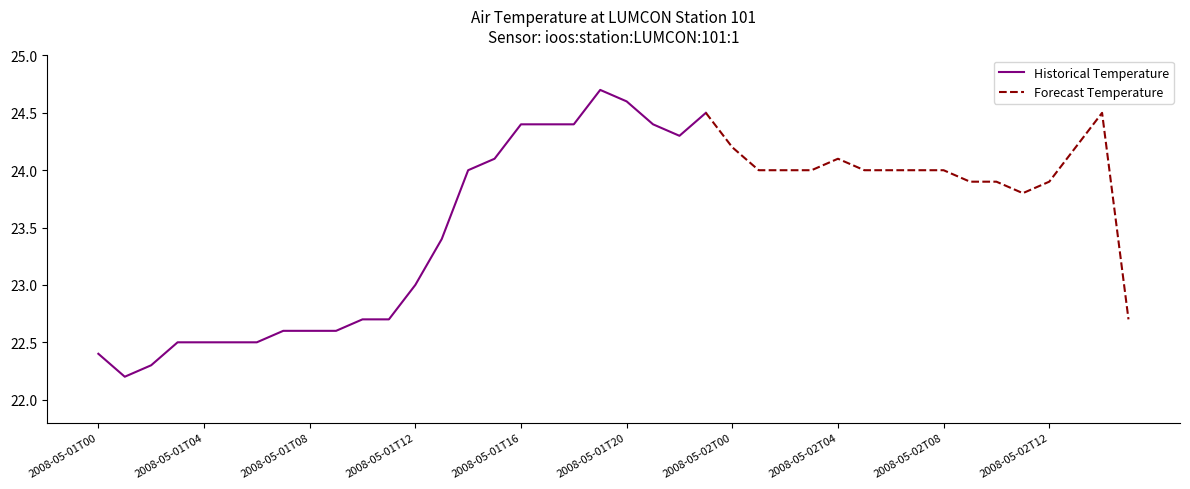

What is the maximum value shown in the chart?

24.7